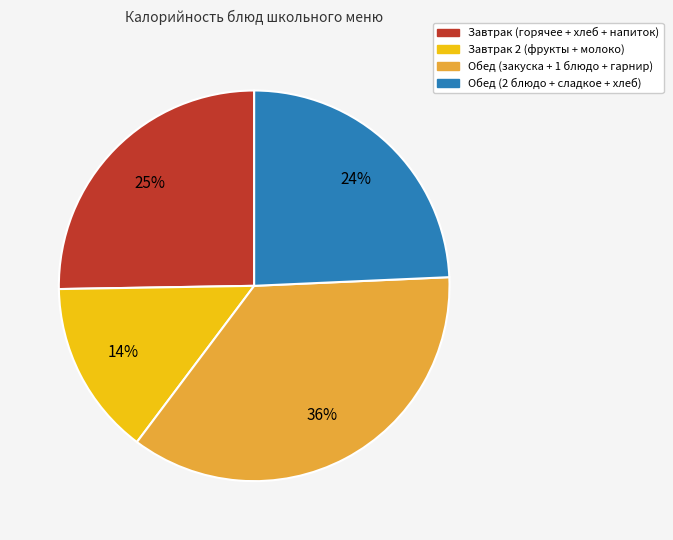

To the nearest percent, what is the average slice percentage?

25%